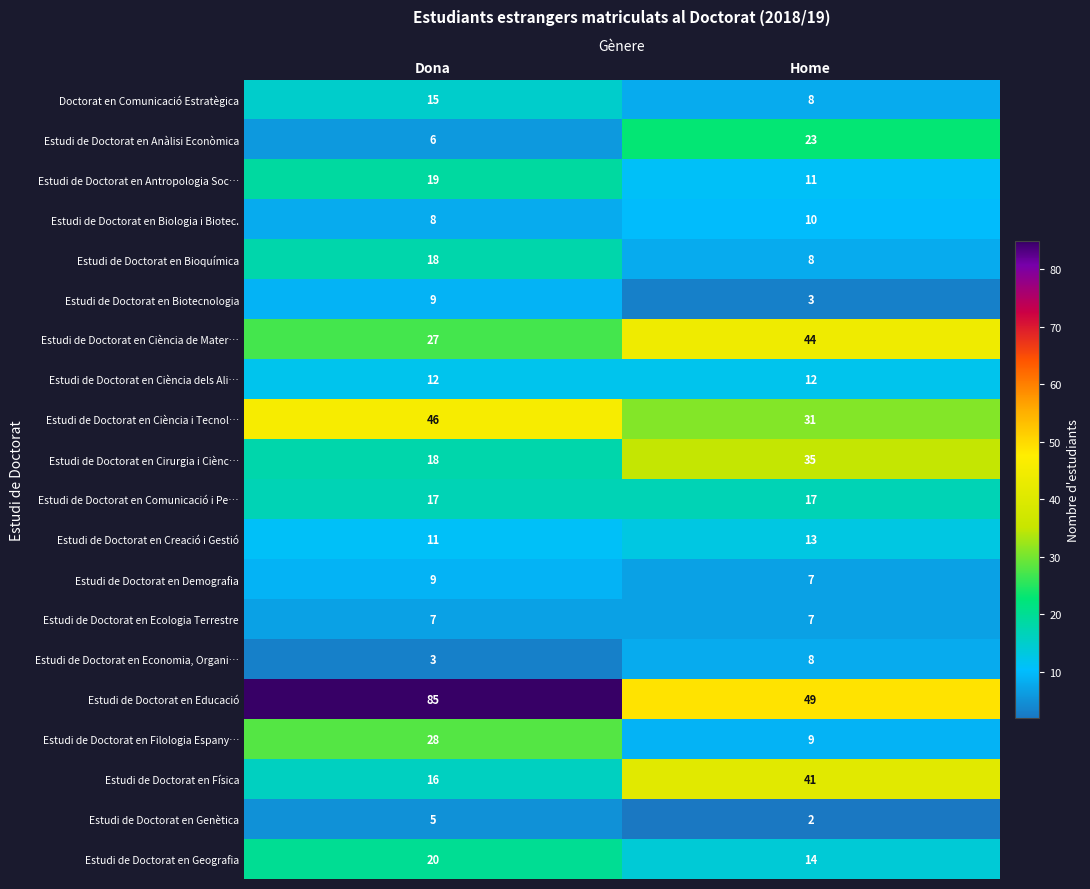

Which series has the largest total across all categories?

Estudi de Doctorat en Educació